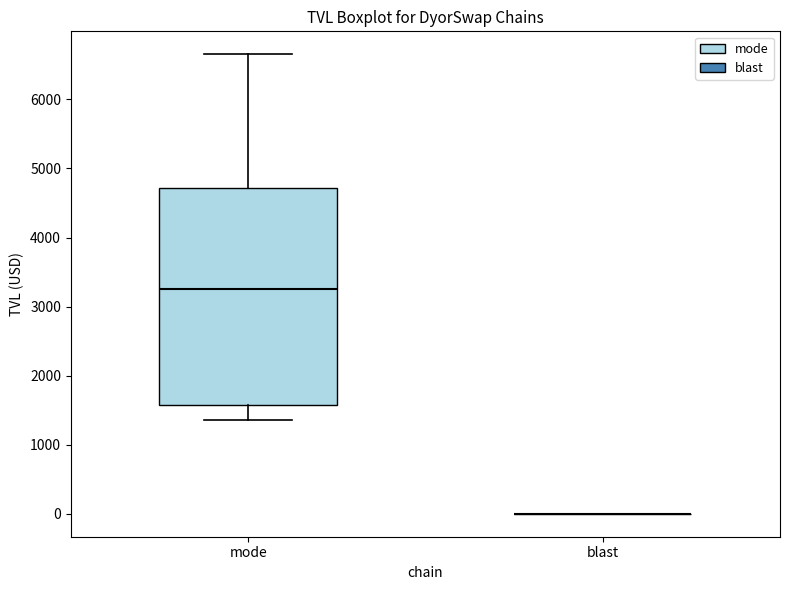

Which box is the tallest, from its lower edge to its upper edge?

mode